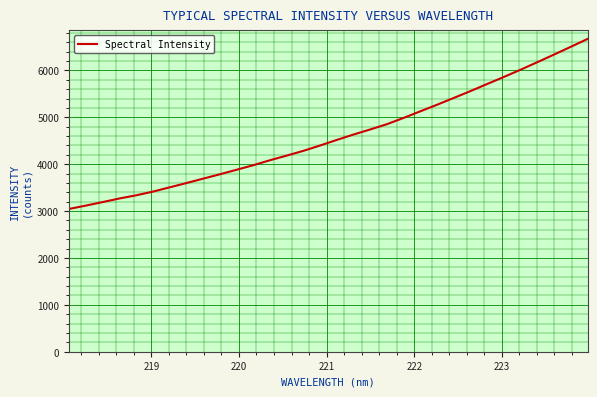

What is the difference between the maximum and minimum values?

3628.2